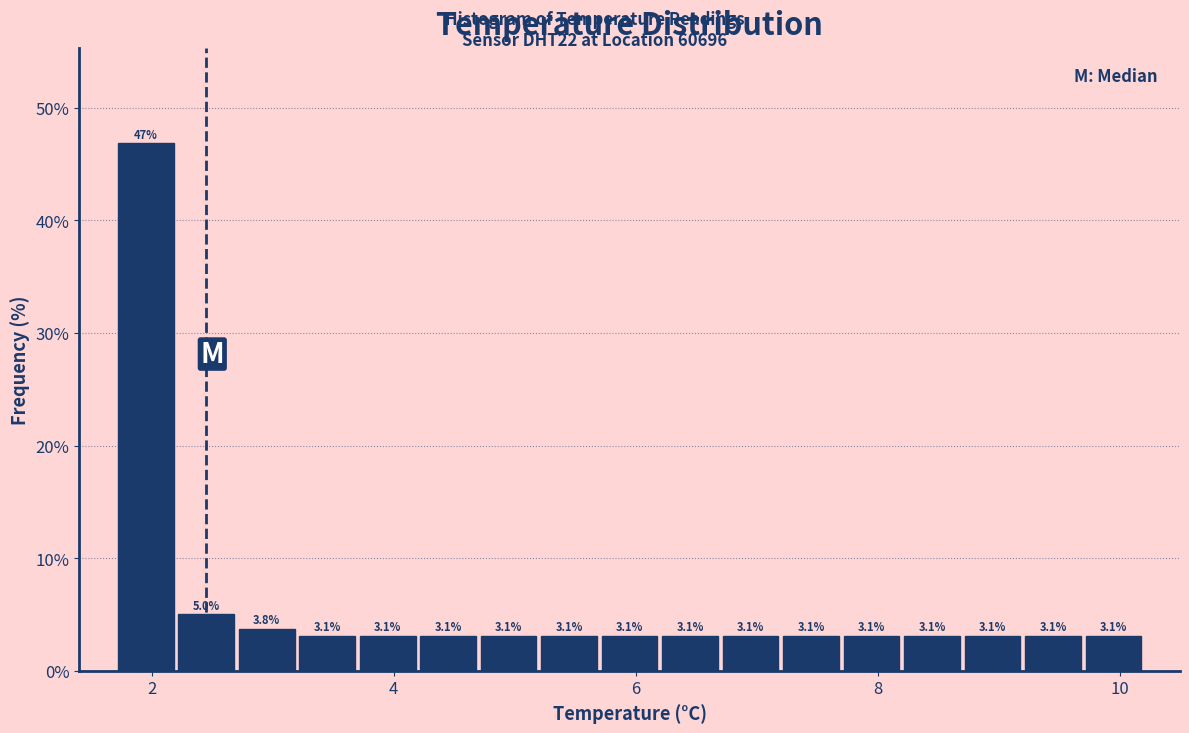

Around what value on the x-axis is the tallest bar? Give the approximate position of its centre, as read against the axis.

2.0